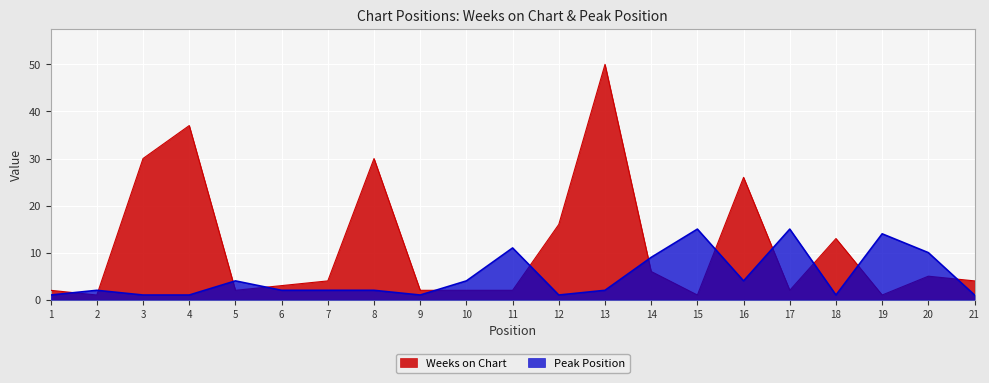

How many times do Peak Position and Weeks on Chart cross each other?

12